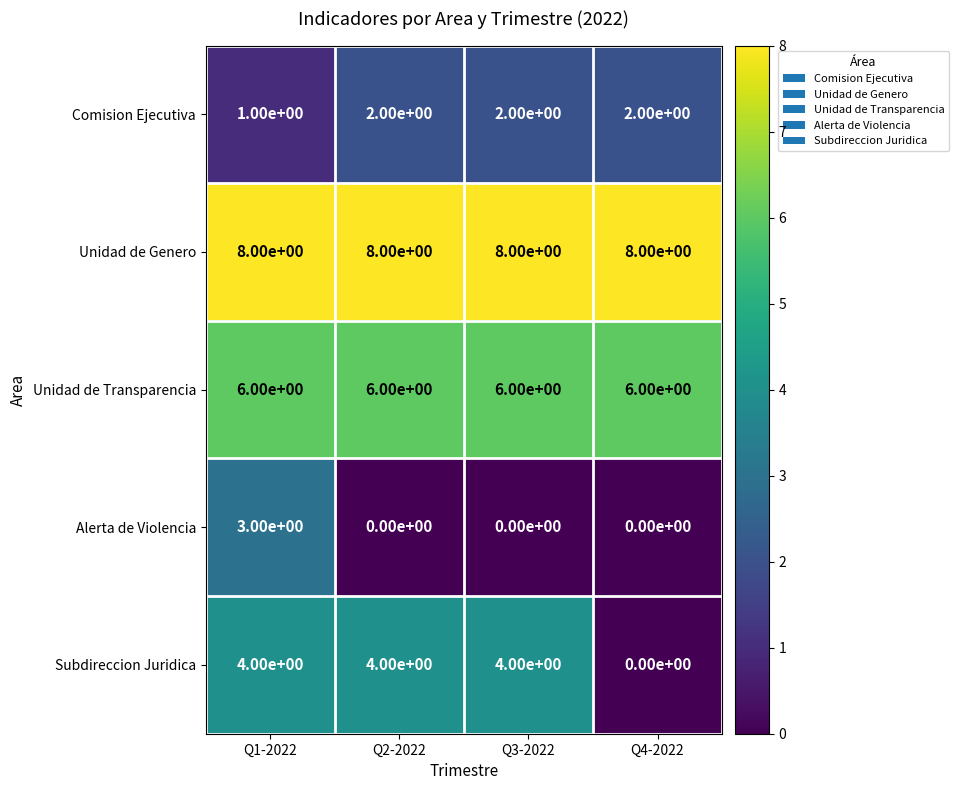

Is the value of Subdireccion Juridica at Q3-2022 greater than the value of Alerta de Violencia at Q2-2022?

Yes